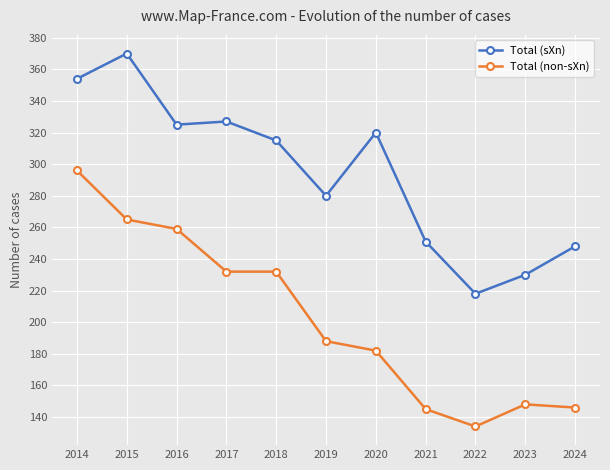

In Total (sXn), how many points are lower than both neighbors (excluding endpoints)?

3